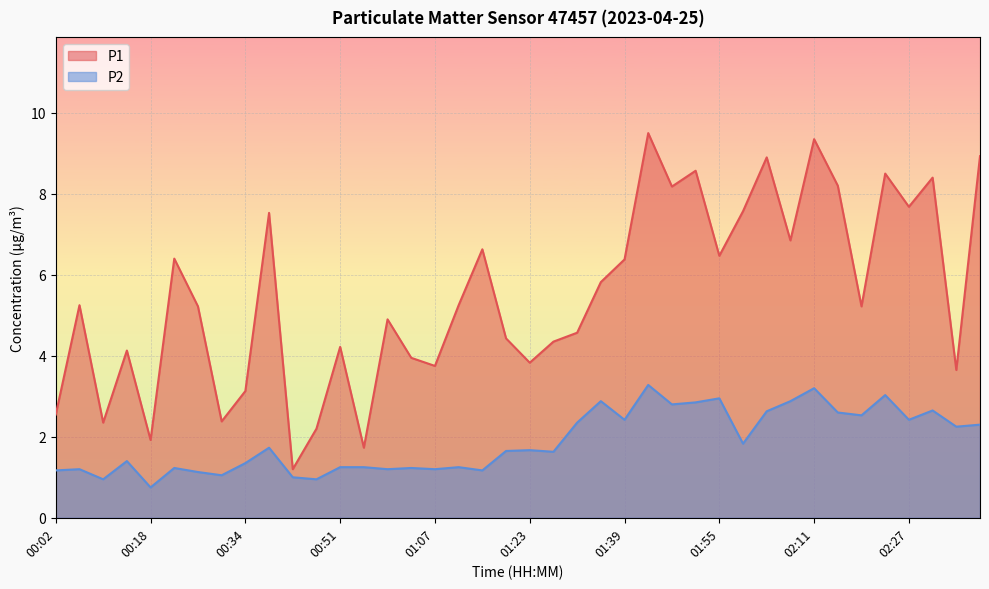

How many distinct data groups are displayed?

2